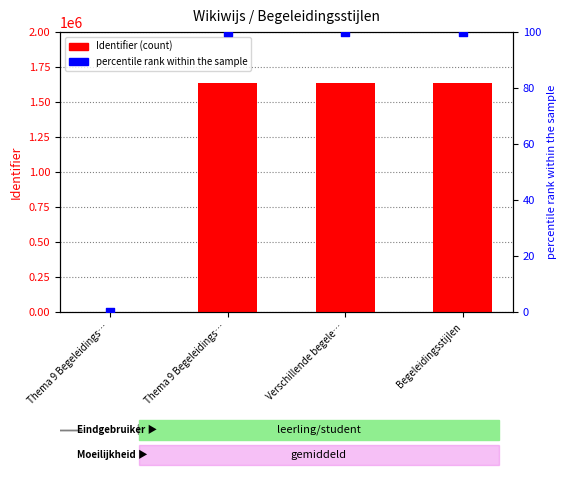

What are all the series names shown in the legend?

Identifier, percentile rank within the sample